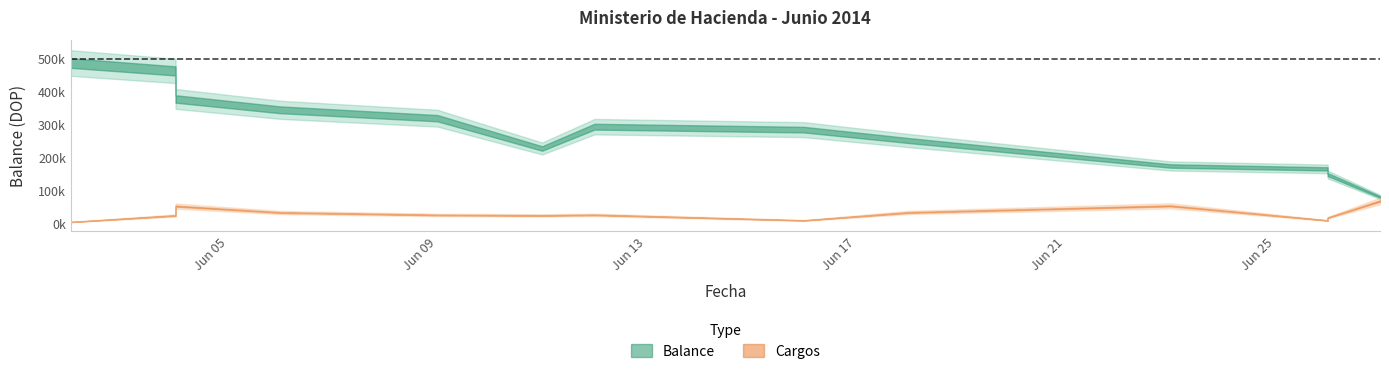

Reading left to right, what are all the values shown in this chart?

balance: balance=491101.6	cargos=486943.6	2=463015.6	3=430236.0	4=377812.0	5=344917.8	6=319417.8	7=227383.8	8=293615.8	9=284615.8	10=251491.8	11=174239.5	12=165407.9	13=148299.5	14=80340.0
cargos: balance=7864.0	cargos=4158.0	2=23928.0	3=32779.6	4=52424.0	5=32894.2	6=25500.0	7=24108.0	8=25802.0	9=9000.0	10=33124.0	11=53144.3	12=8831.5	13=17108.4	14=67959.6